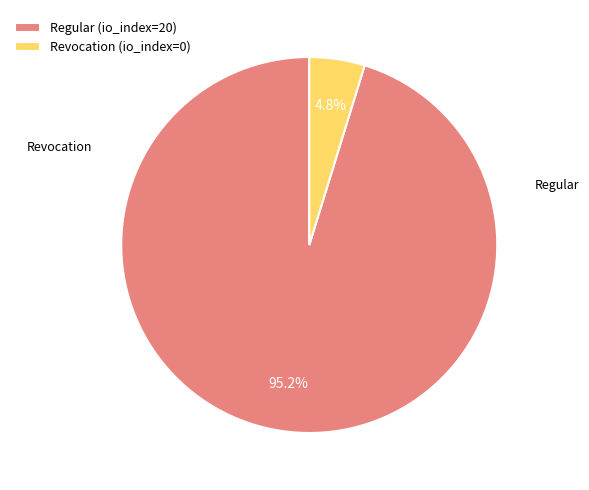

What is the largest slice in the pie chart?

Regular (io_index=20)